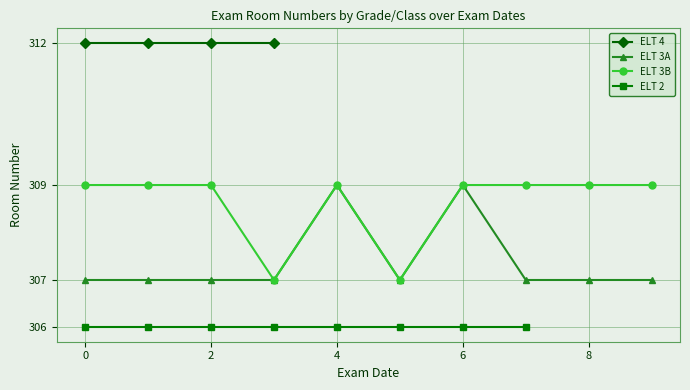

True or false: ELT 3A and ELT 3B cross at least once.

False